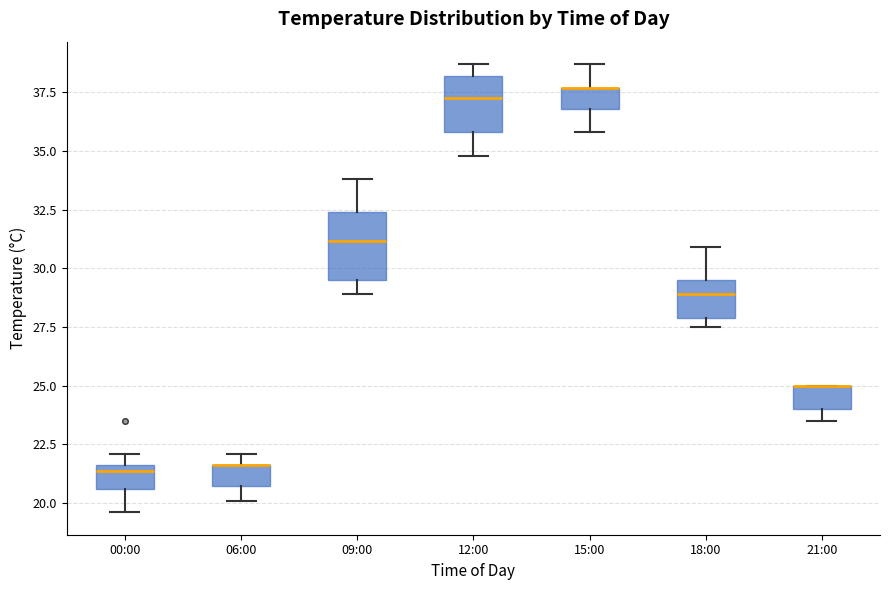

Reading left to right, read every box against the y-axis: the position of its median line, the range the box covers, and the ends of its whiskers. The values are not printed on the chart, so give them approximately, as read against the axis.

00:00: median 21.5 (just below the box's upper edge), box 20.5 to 21.5, whiskers 19.5 to 22.0
06:00: median 21.5 (drawn on the box's upper edge), box 20.5 to 21.5, whiskers 20.0 to 22.0
09:00: median 31.0, box 29.5 to 32.5, whiskers 29.0 to 34.0
12:00: median 37.5, box 36.0 to 38.0, whiskers 35.0 to 38.5
15:00: median 37.5 (drawn on the box's upper edge), box 37.0 to 37.5, whiskers 36.0 to 38.5
18:00: median 29.0, box 28.0 to 29.5, whiskers 27.5 to 31.0
21:00: median 25.0 (drawn on the box's upper edge), box 24.0 to 25.0, whiskers 23.5 to 25.0